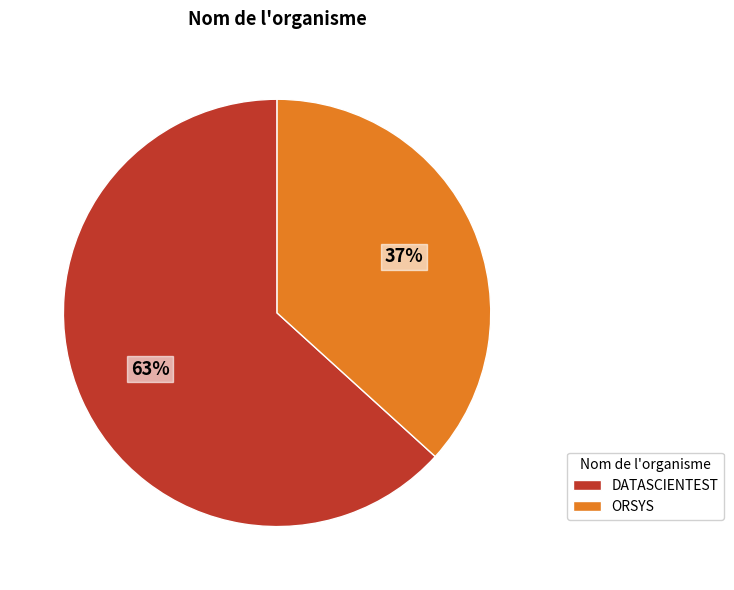

Does ORSYS represent more than half of the total?

No